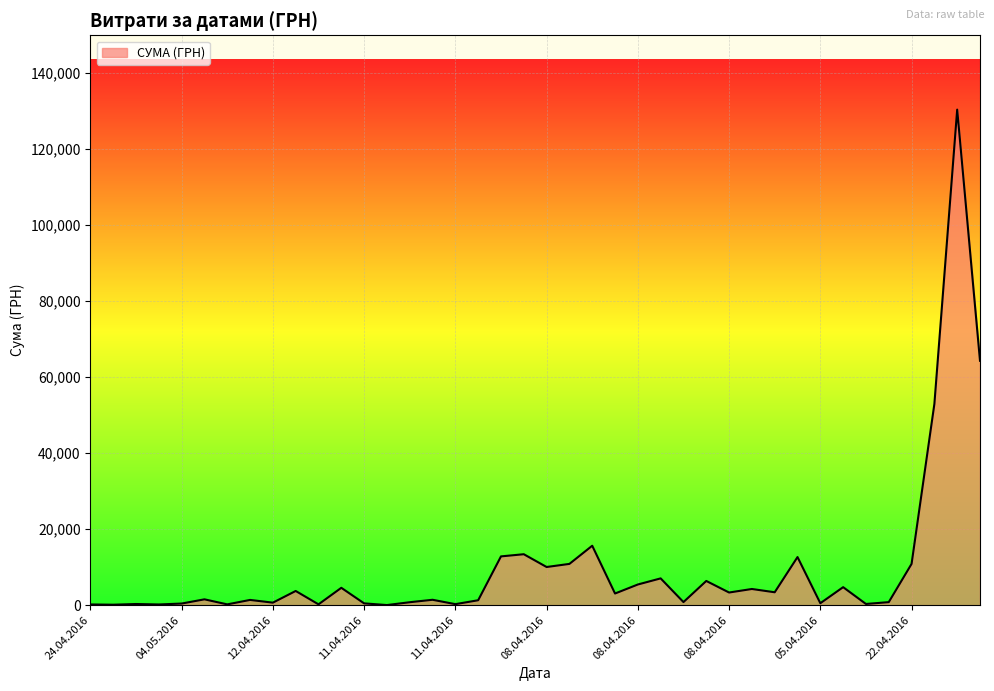

What is the maximum value shown in the chart?

130379.7